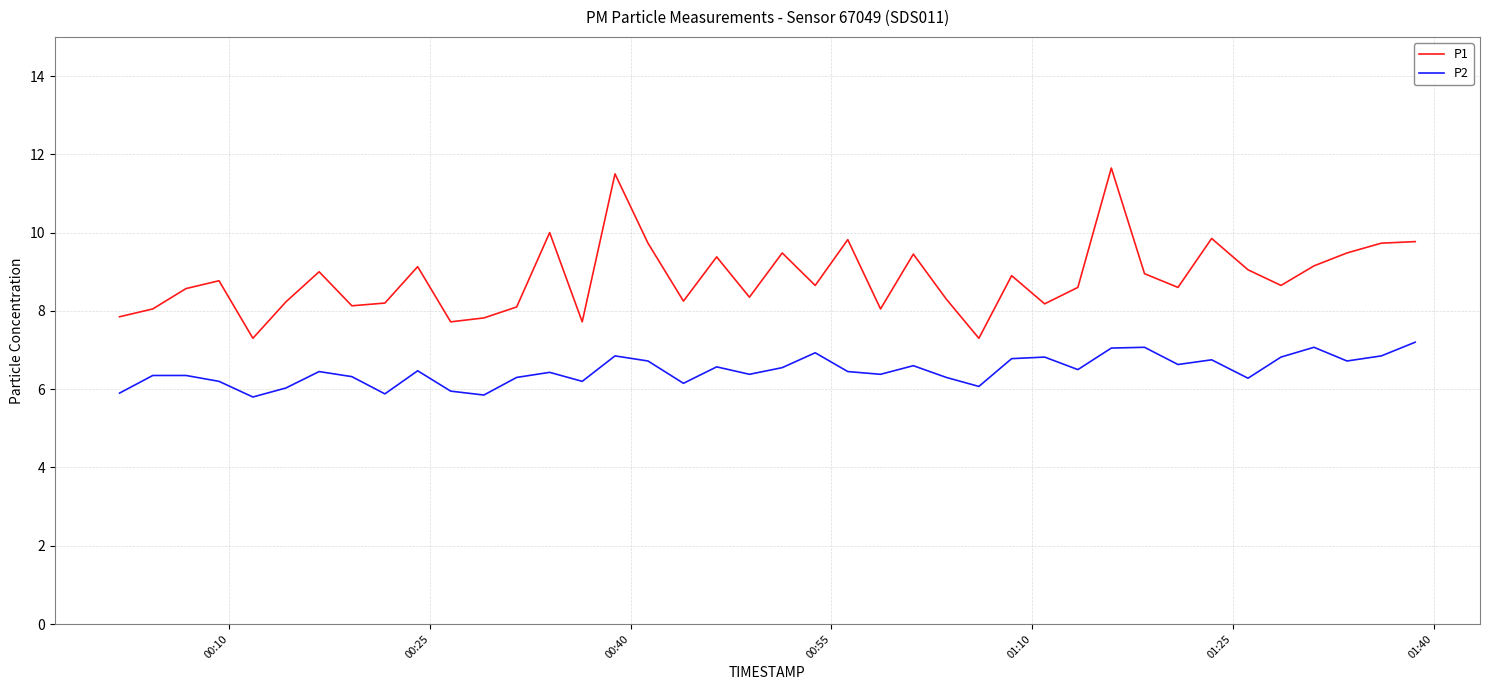

True or false: P2 has more than 2 interior local peaks.

True